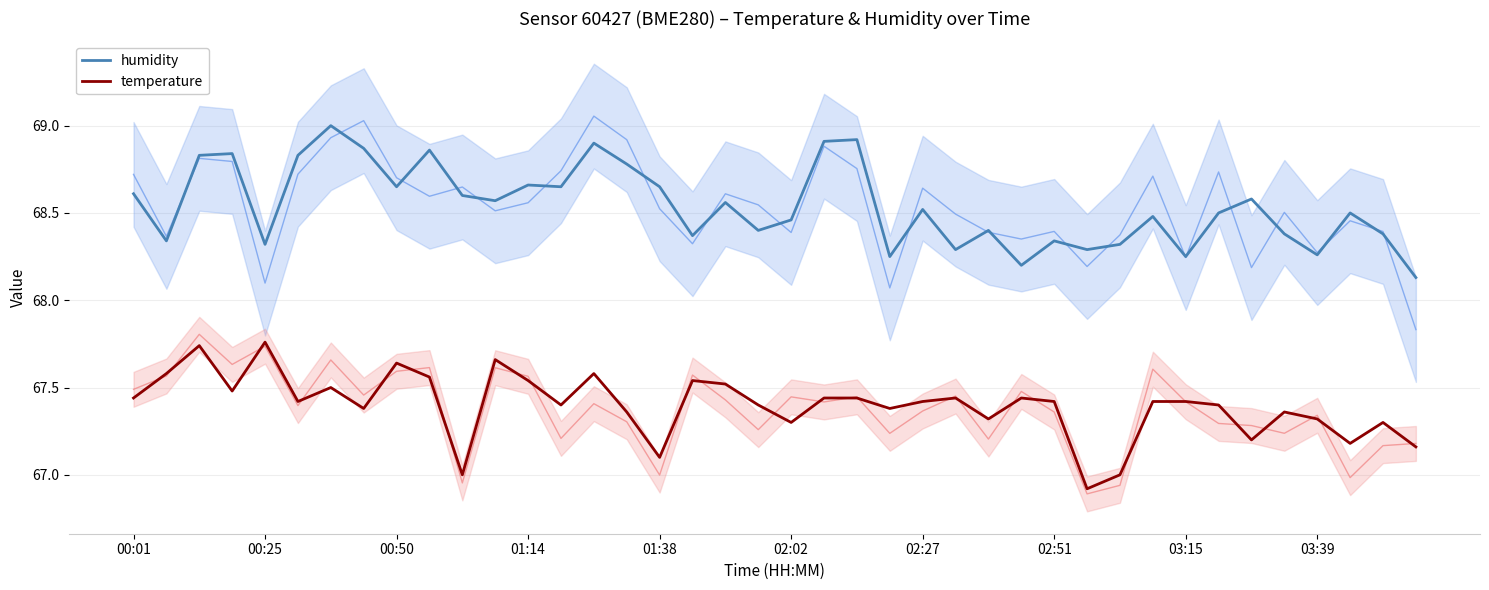

What is the lowest value of the temperature series?

66.9